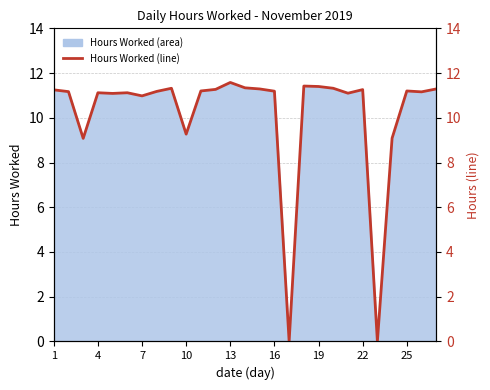

How many positive values are there?

25